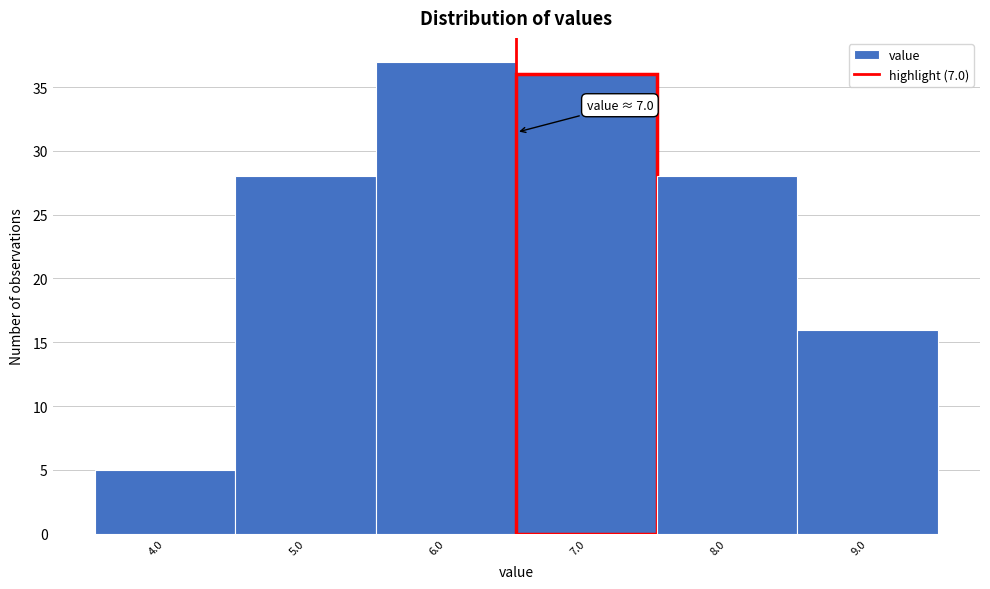

Reading left to right, transcribe all the data shown in this chart.

4.0=5	5.0=28	6.0=37	7.0=36	8.0=28	9.0=16